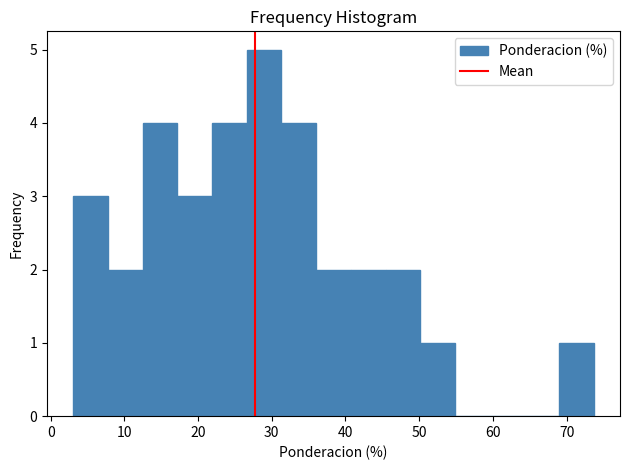

Which range on the x-axis has the tallest bar?

27 to 31